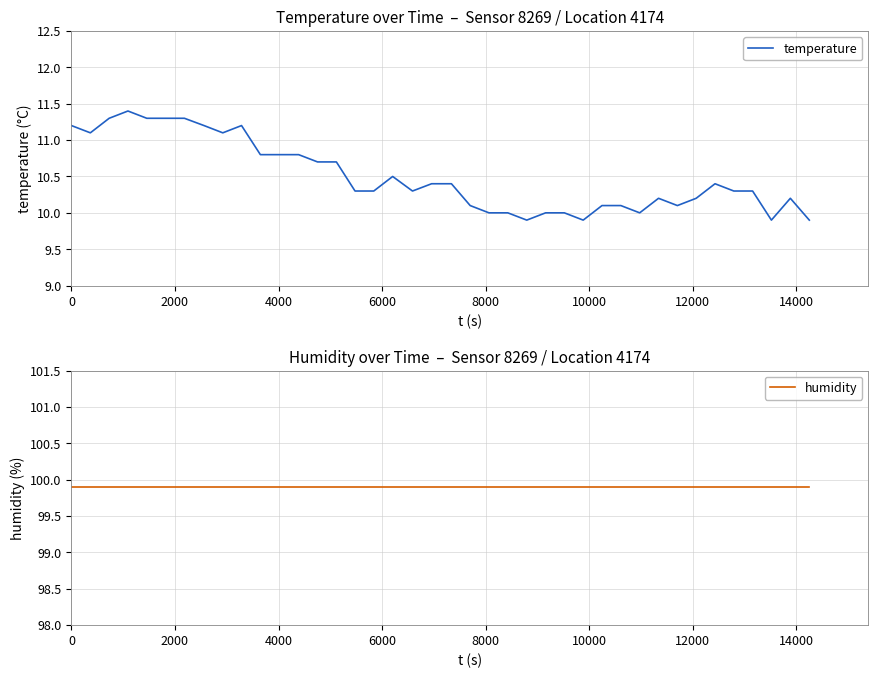

What is the lowest value of the temperature series?

9.9